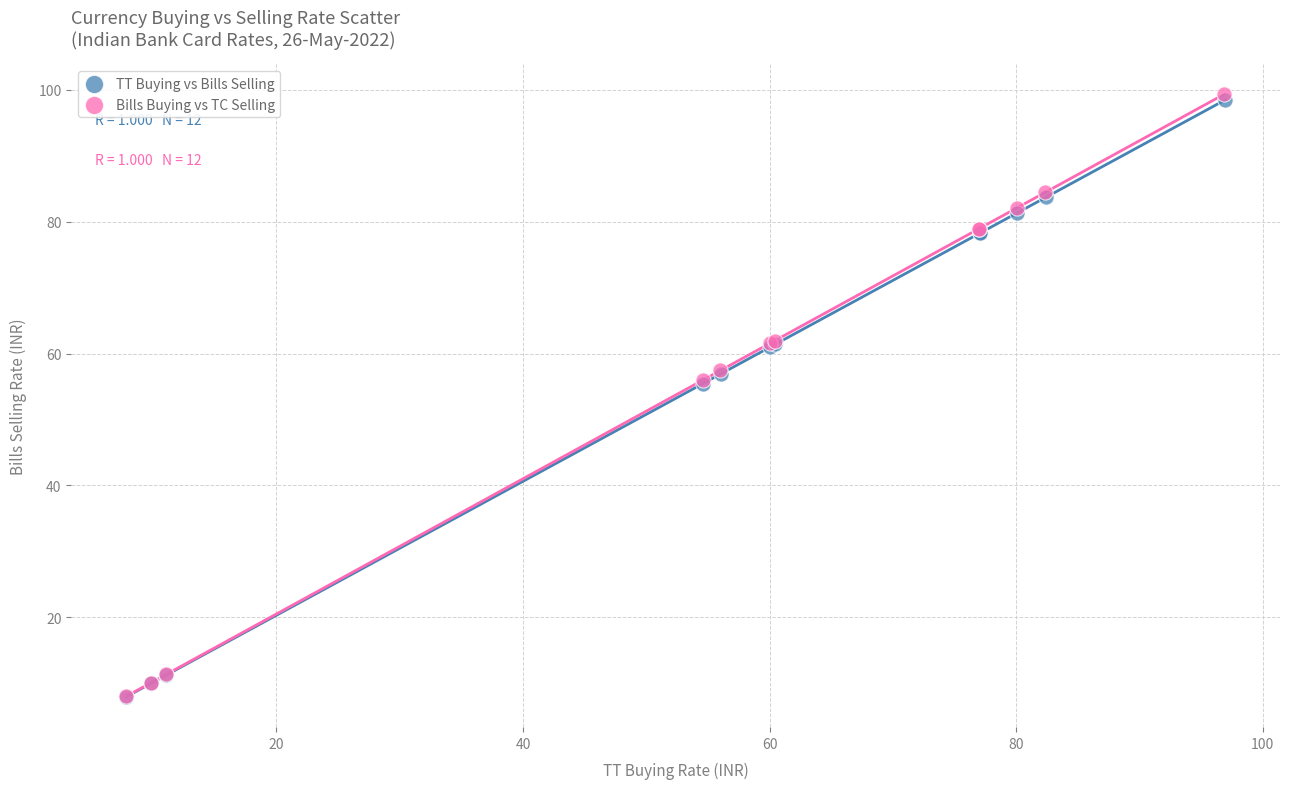

What are all the series names shown in the legend?

TT Buying vs Bills Selling, Bills Buying vs TC Selling